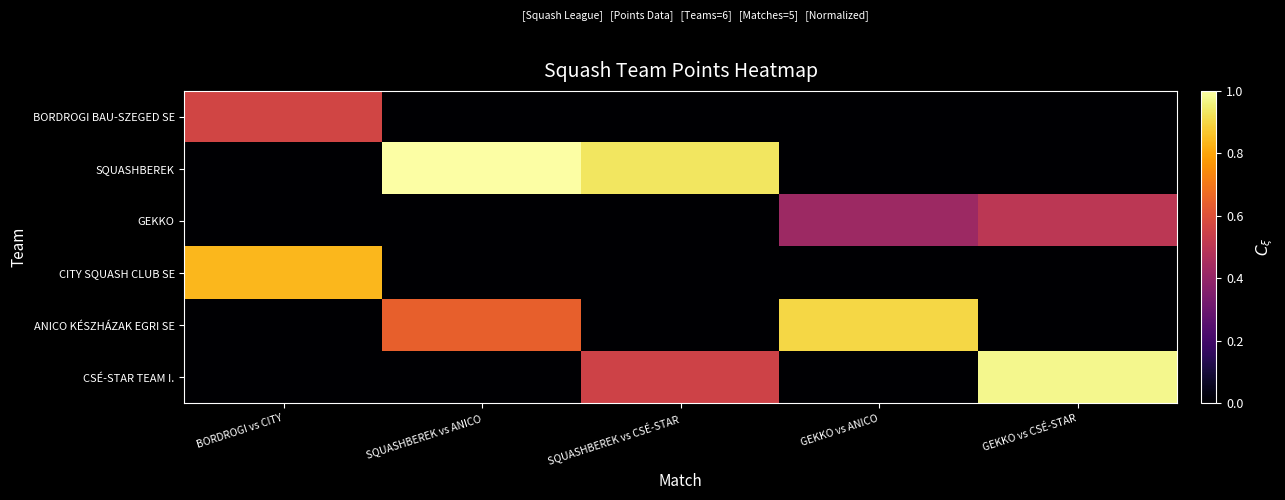

Reading left to right, transcribe all the data shown in this chart.

BORDROGI BAU-SZEGED SE: BORDROGI vs CITY=0.6	SQUASHBEREK vs ANICO=0.0	SQUASHBEREK vs CSÉ-STAR=0.0	GEKKO vs ANICO=0.0	GEKKO vs CSÉ-STAR=0.0
SQUASHBEREK: BORDROGI vs CITY=0.0	SQUASHBEREK vs ANICO=1.0	SQUASHBEREK vs CSÉ-STAR=0.9	GEKKO vs ANICO=0.0	GEKKO vs CSÉ-STAR=0.0
GEKKO: BORDROGI vs CITY=0.0	SQUASHBEREK vs ANICO=0.0	SQUASHBEREK vs CSÉ-STAR=0.0	GEKKO vs ANICO=0.4	GEKKO vs CSÉ-STAR=0.5
CITY SQUASH CLUB SE: BORDROGI vs CITY=0.8	SQUASHBEREK vs ANICO=0.0	SQUASHBEREK vs CSÉ-STAR=0.0	GEKKO vs ANICO=0.0	GEKKO vs CSÉ-STAR=0.0
ANICO KÉSZHÁZAK EGRI SE: BORDROGI vs CITY=0.0	SQUASHBEREK vs ANICO=0.6	SQUASHBEREK vs CSÉ-STAR=0.0	GEKKO vs ANICO=0.9	GEKKO vs CSÉ-STAR=0.0
CSÉ-STAR TEAM I.: BORDROGI vs CITY=0.0	SQUASHBEREK vs ANICO=0.0	SQUASHBEREK vs CSÉ-STAR=0.6	GEKKO vs ANICO=0.0	GEKKO vs CSÉ-STAR=1.0